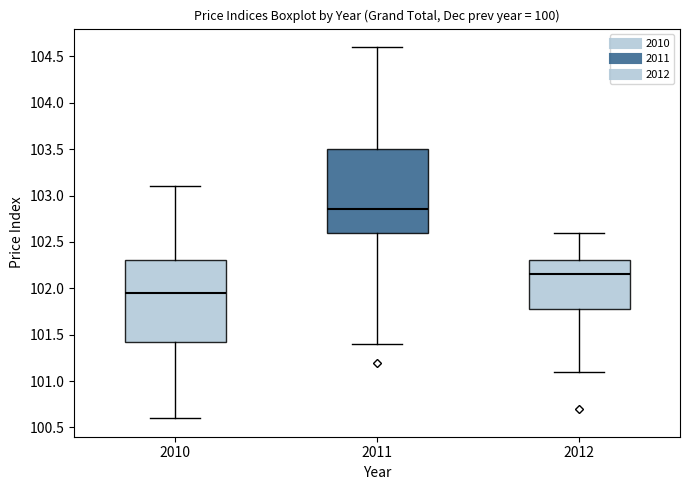

Which box's median line is the lowest?

2010